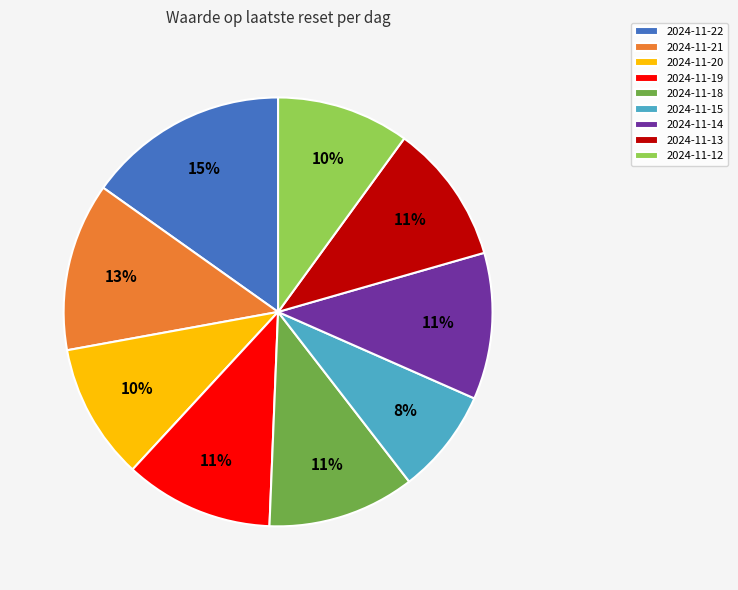

Which slice is the largest?

2024-11-22